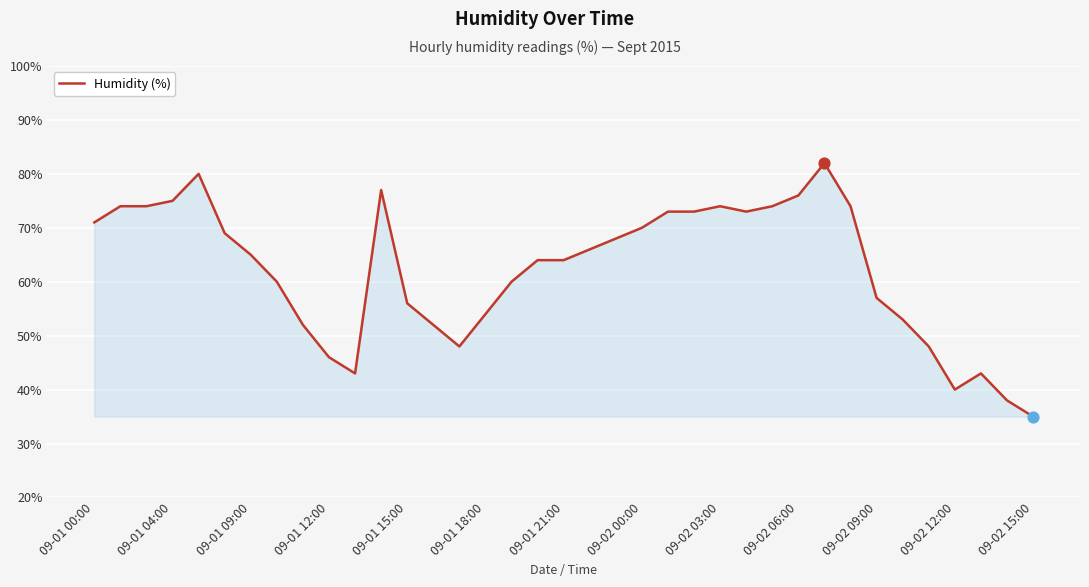

What is the smallest value displayed?

35